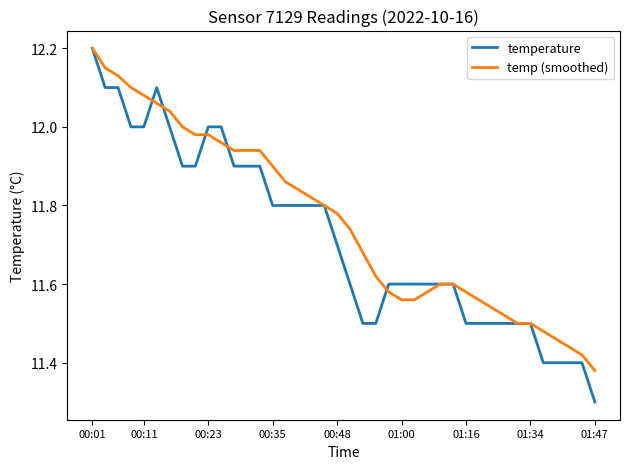

What is the smallest value displayed?

11.3